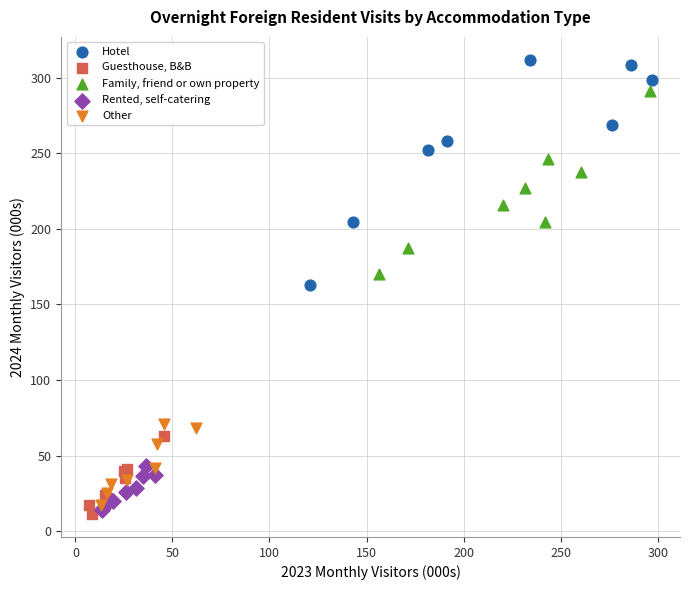

Which series has the largest Y range (max minus min)?

Hotel